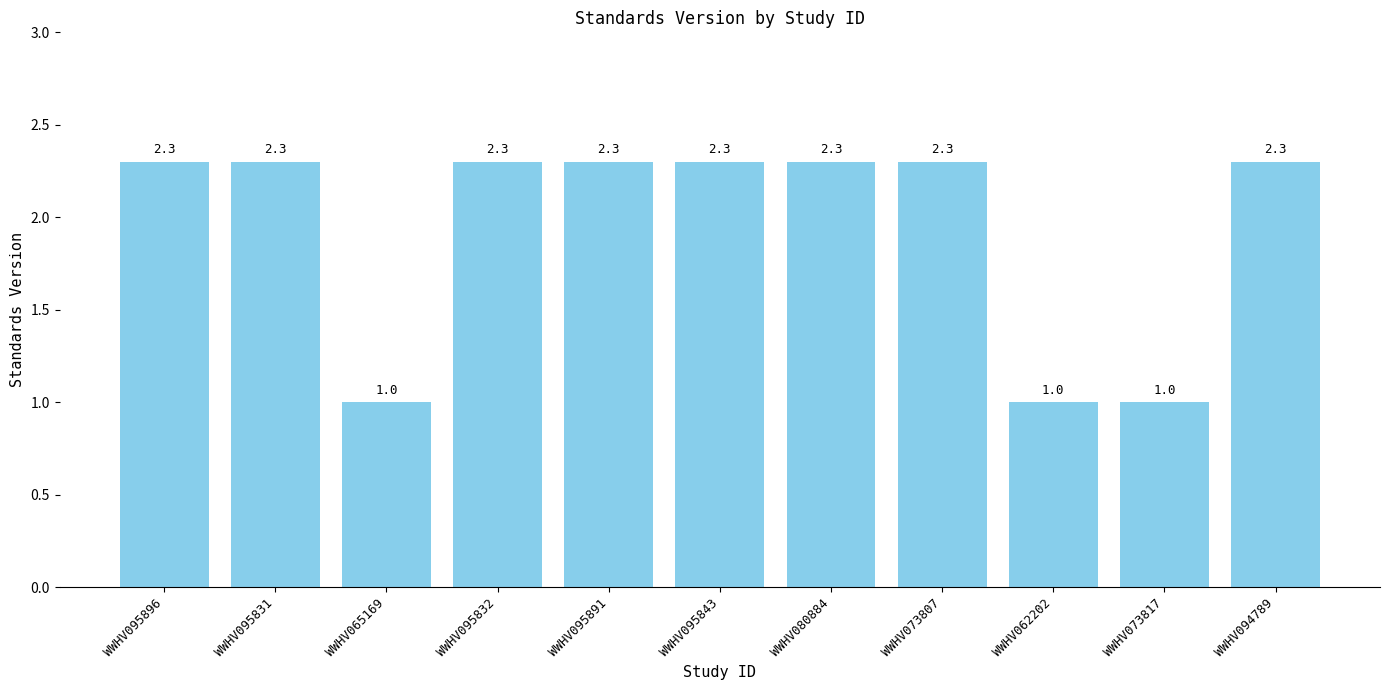

What is the minimum value shown in the chart?

1.0